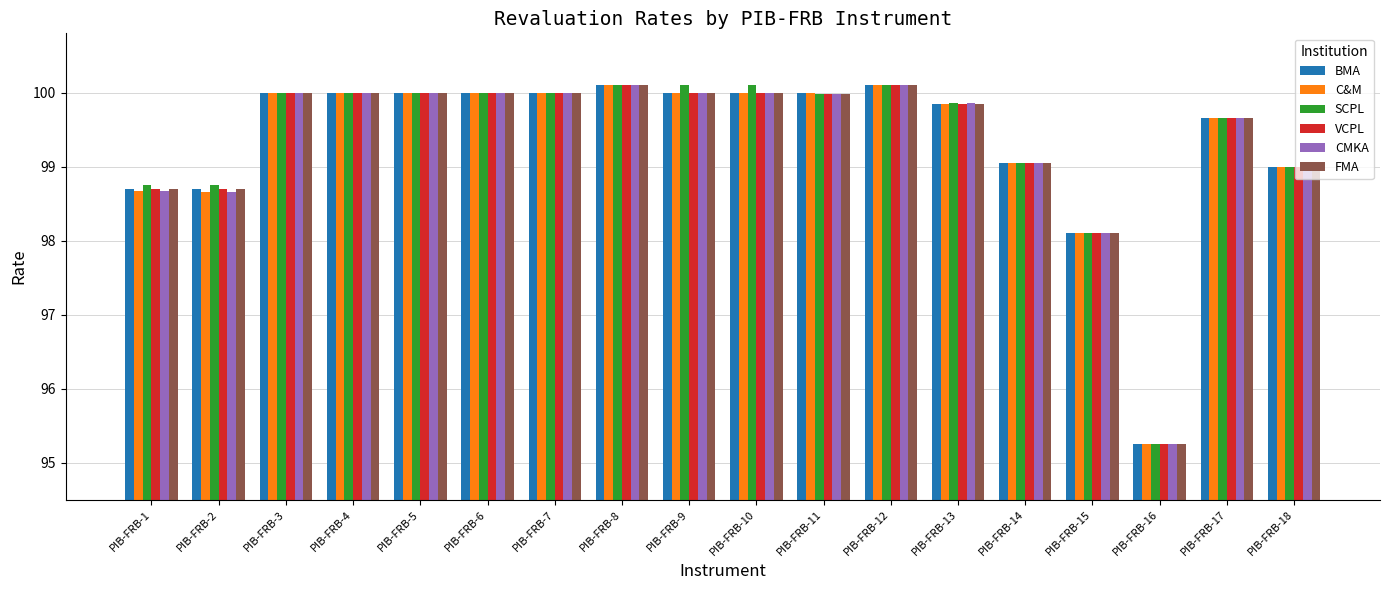

What is the difference between the C&M values at PIB-FRB-6 and PIB-FRB-15?

1.9